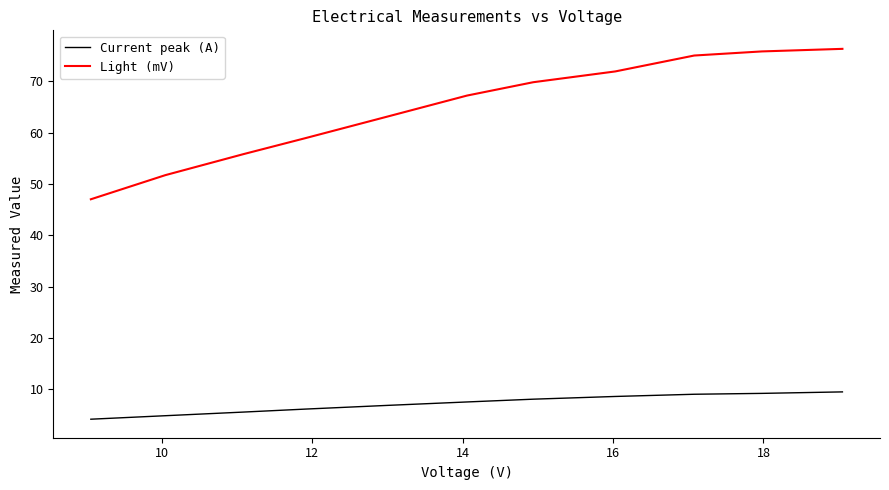

Which series has the largest range (max minus min)?

Light (mV)